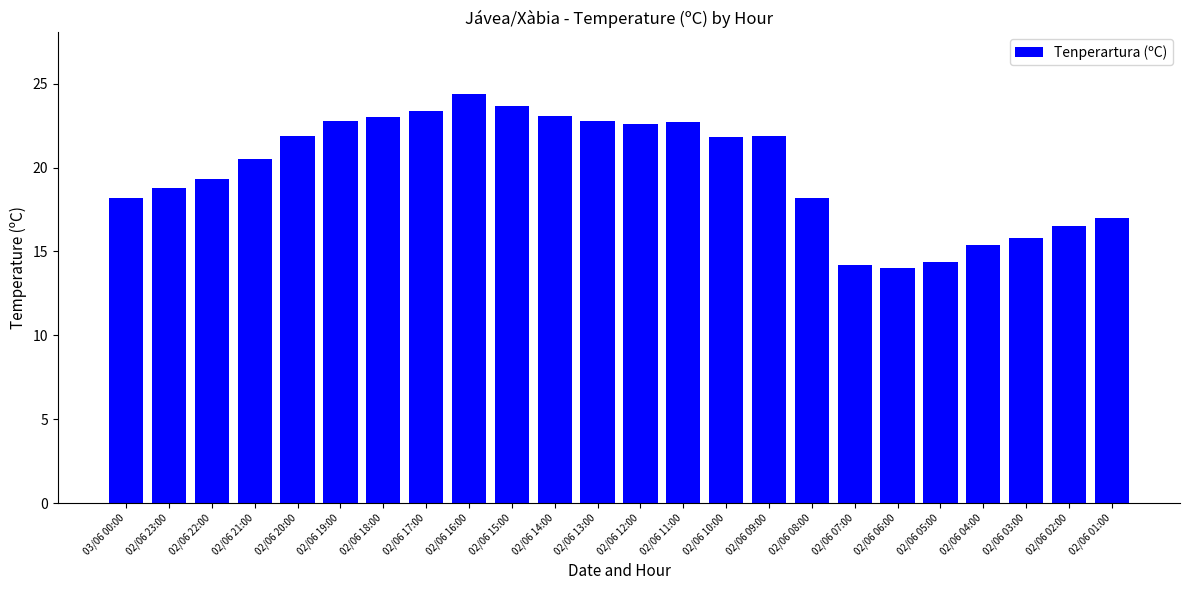

What is the sum of the values at 02/06 22:00 and 02/06 17:00?

42.7